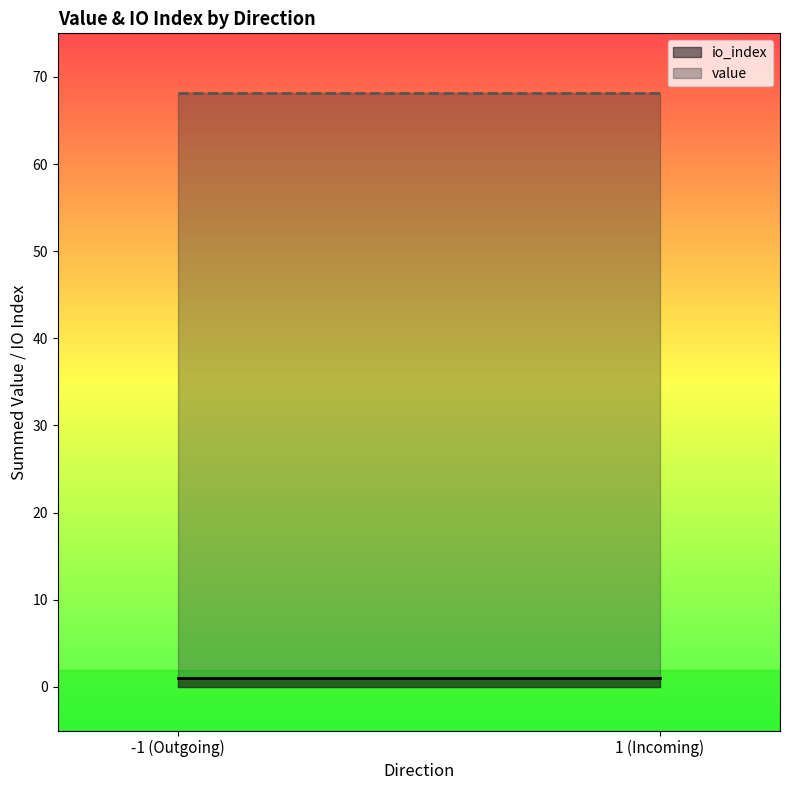

Which category has the highest value across all series?

-1